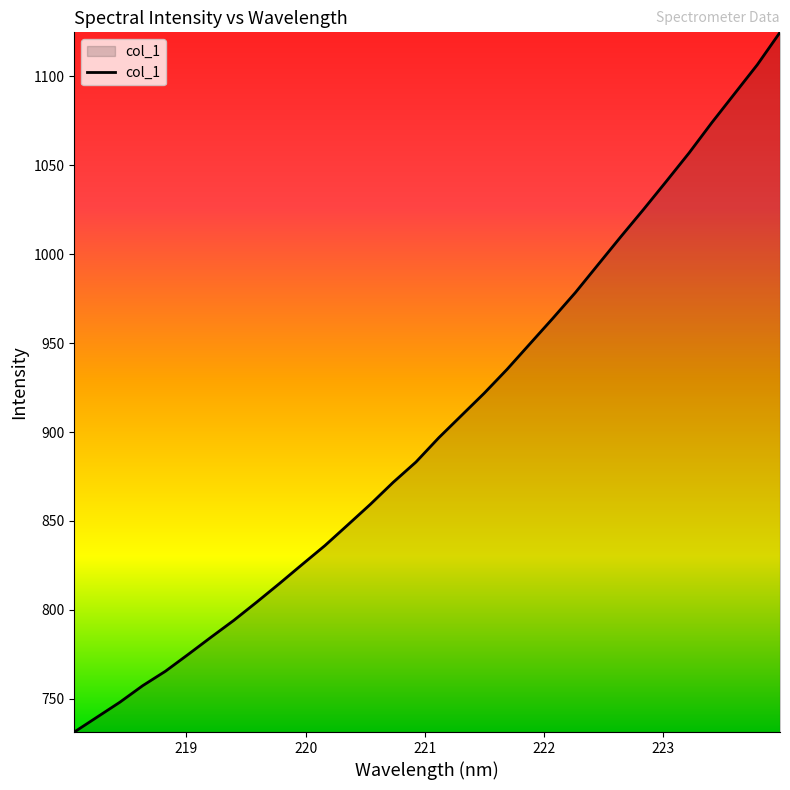

What is the smallest value displayed?

731.3